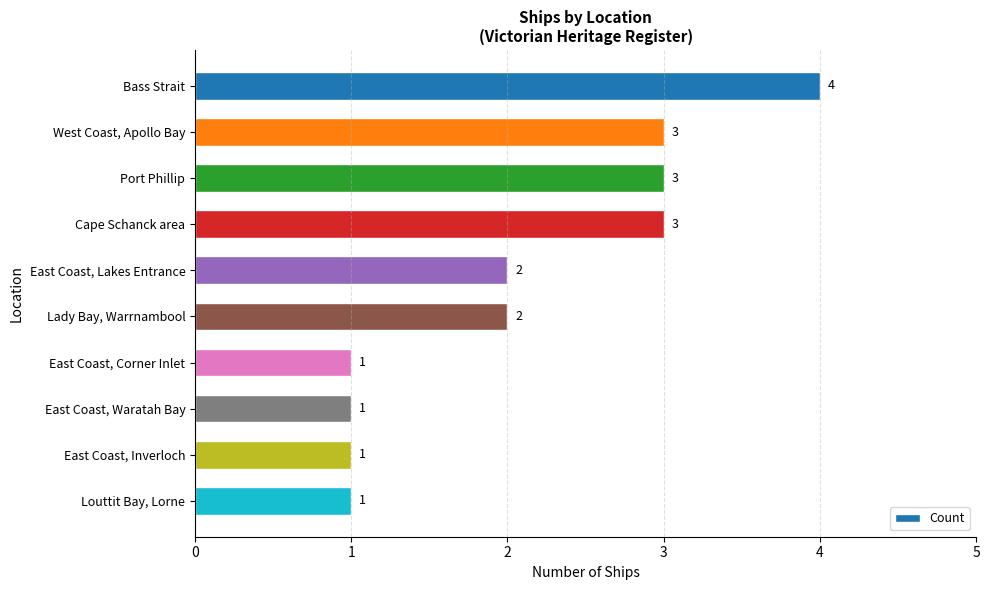

How many values are below 2?

4